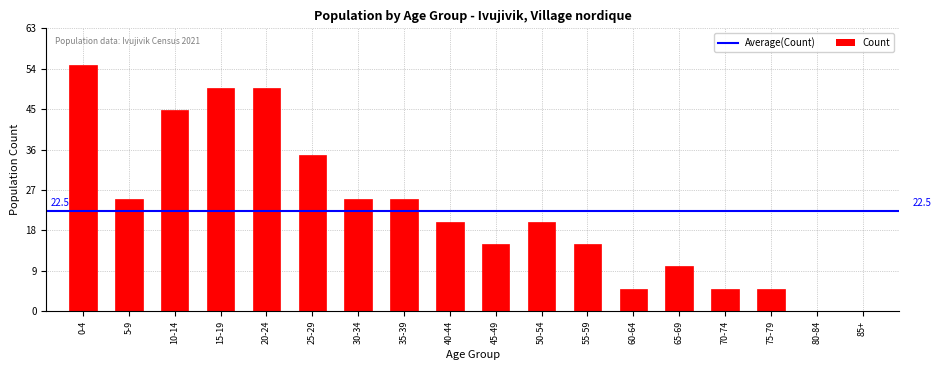

Reading left to right, extract all data points from this chart.

0-4=55	5-9=25	10-14=45	15-19=50	20-24=50	25-29=35	30-34=25	35-39=25	40-44=20	45-49=15	50-54=20	55-59=15	60-64=5	65-69=10	70-74=5	75-79=5	80-84=0	85+=0